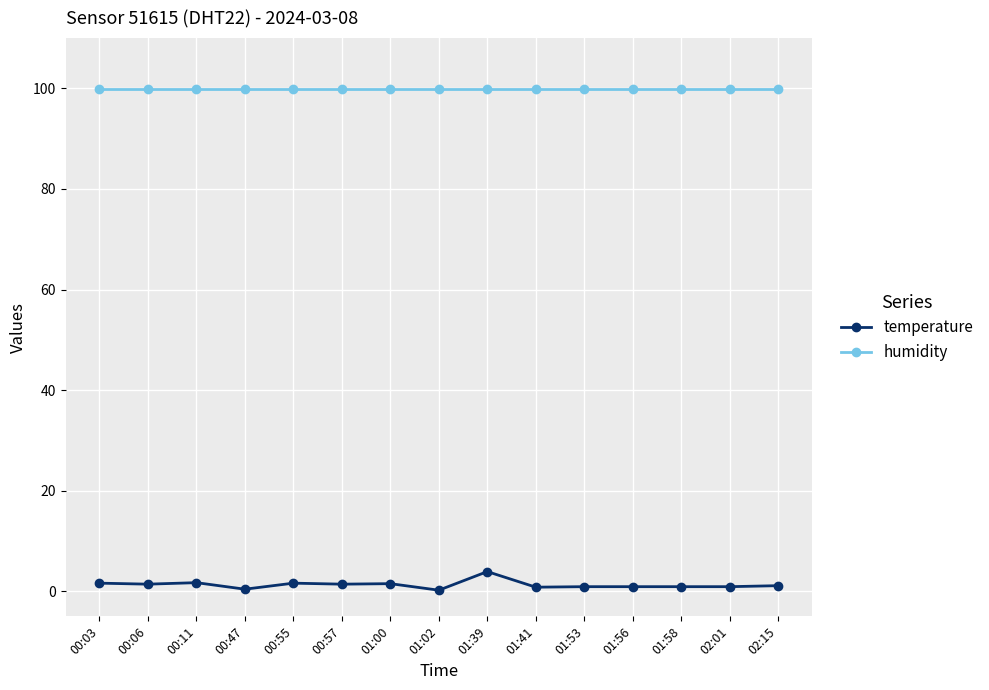

At how many categories does at least one series exceed 93?

15